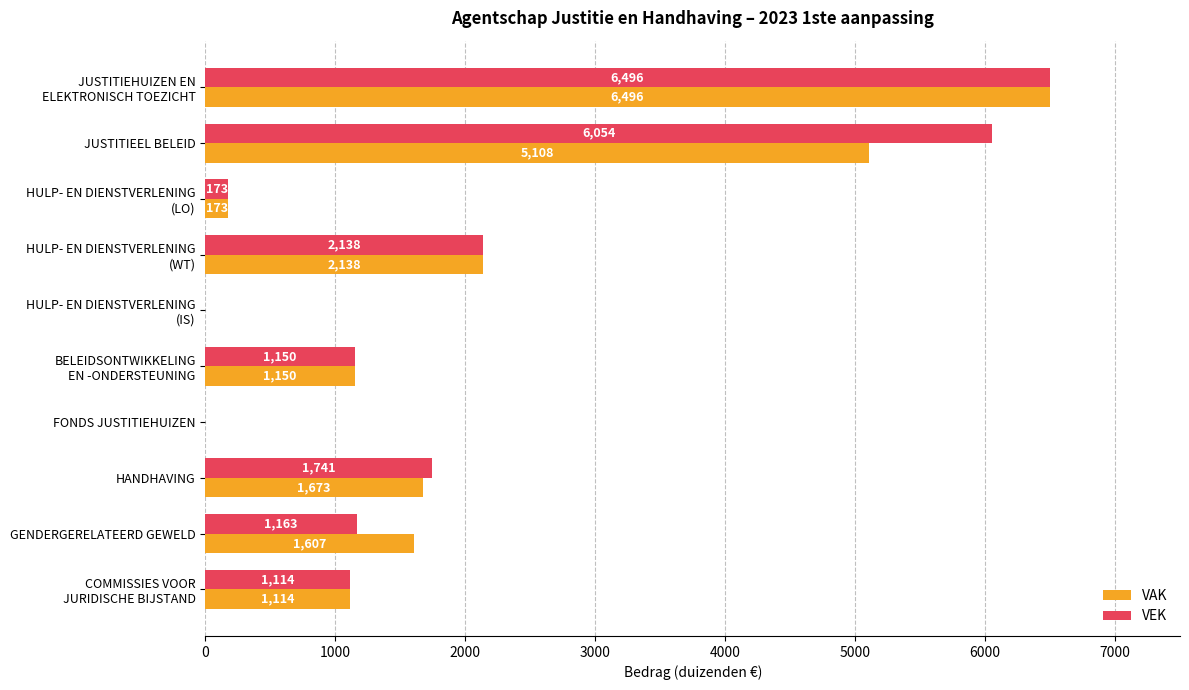

Count the number of data series in this chart.

2